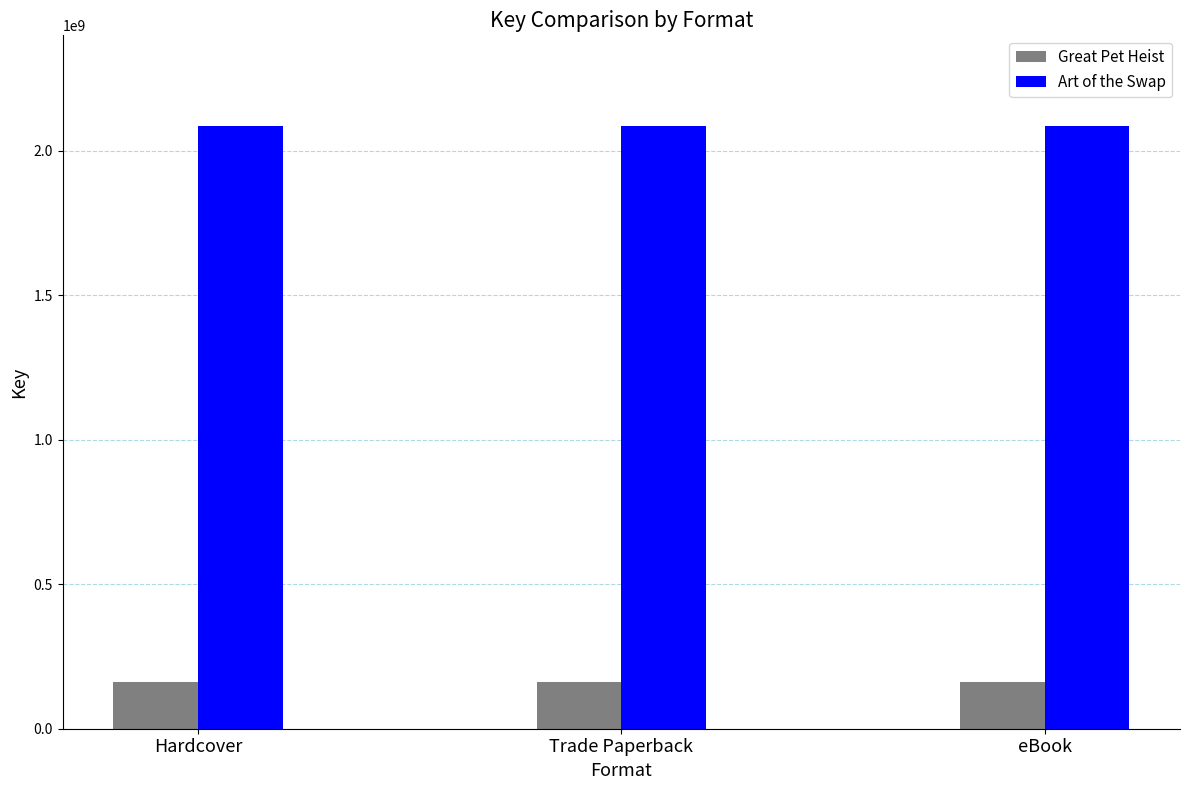

What is the total value across all series at Trade Paperback?

2248949884